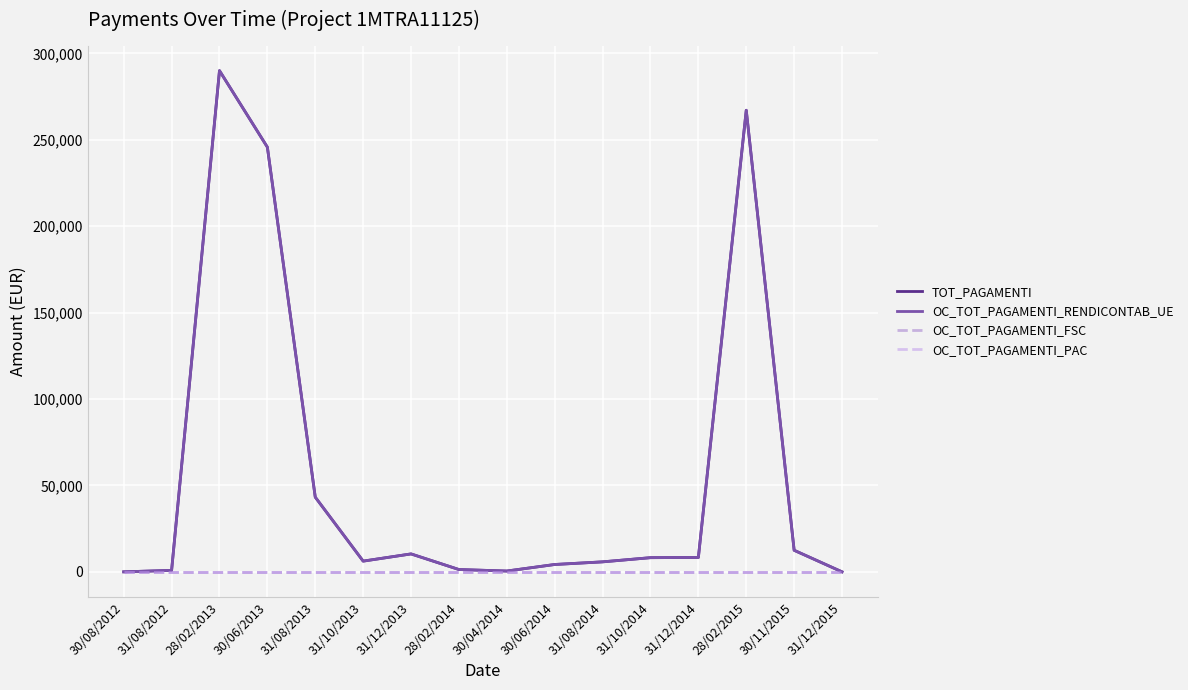

At which label is TOT_PAGAMENTI closest to 145030?

30/06/2013